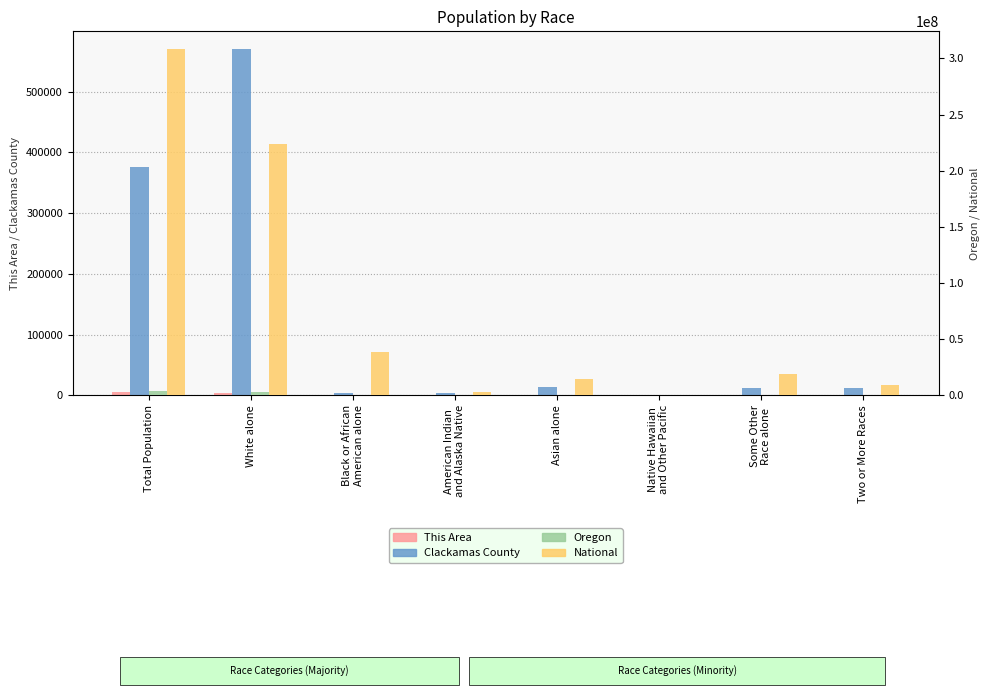

Reading left to right, extract all data points from this chart.

This Area: 4779	3369	189	72	224	51	618	256
Clackamas County: 375992	571003	3082	3122	13729	867	11756	11865
Oregon: 3831074	3204614	69206	53203	141263	13404	204625	144759
National: 308745538	223553265	38929319	2932248	14674252	540013	19107368	9009073